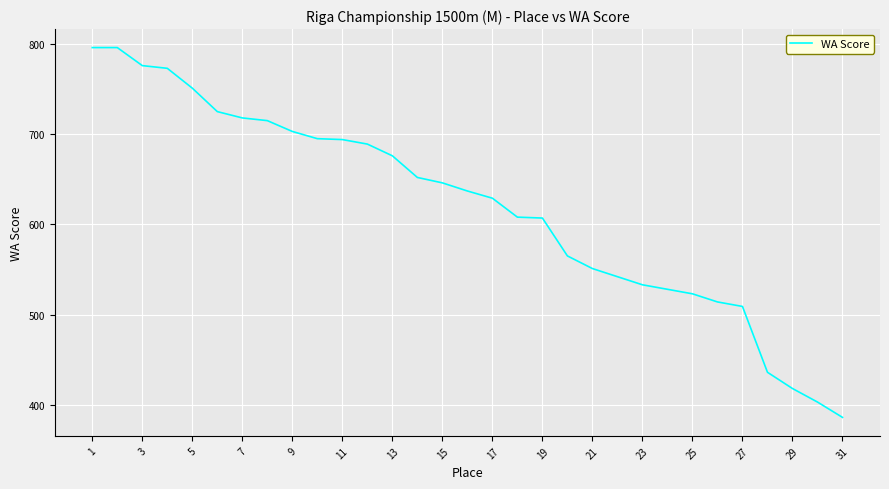

How many series are shown in this chart?

1